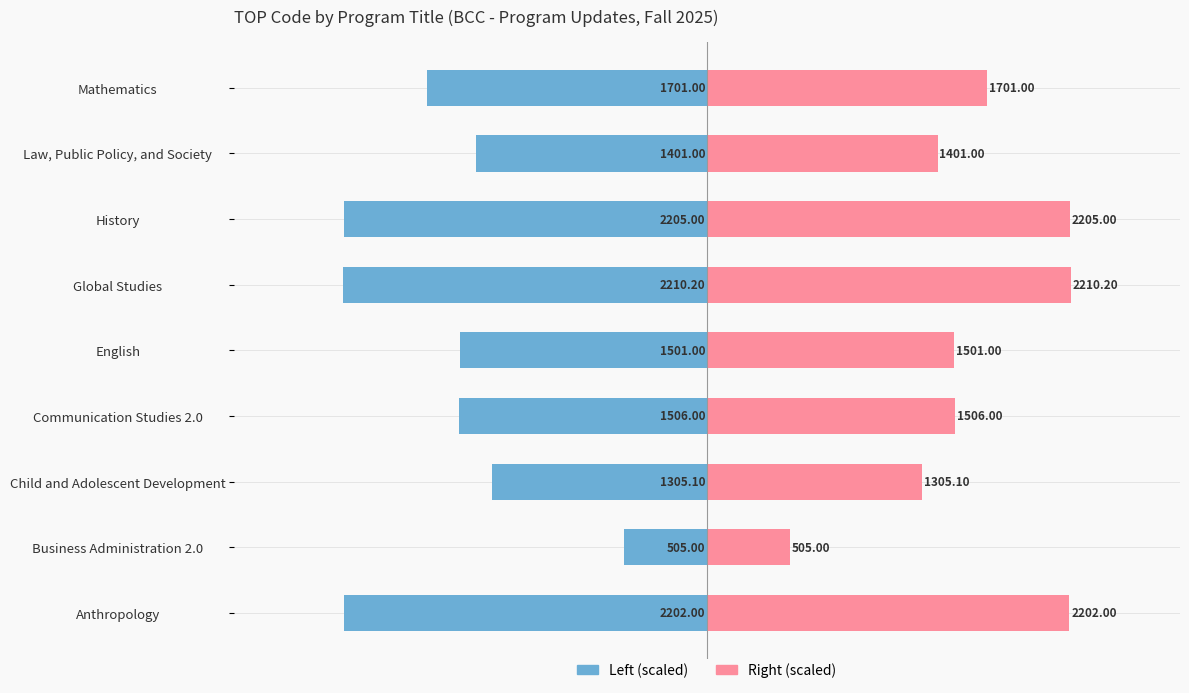

Reading left to right, what are all the values shown in this chart?

TOP Code (scaled left): -99.6	-22.8	-59.0	-68.1	-67.9	-100.0	-99.8	-63.4	-77.0
TOP Code (scaled right): 99.6	22.8	59.0	68.1	67.9	100.0	99.8	63.4	77.0